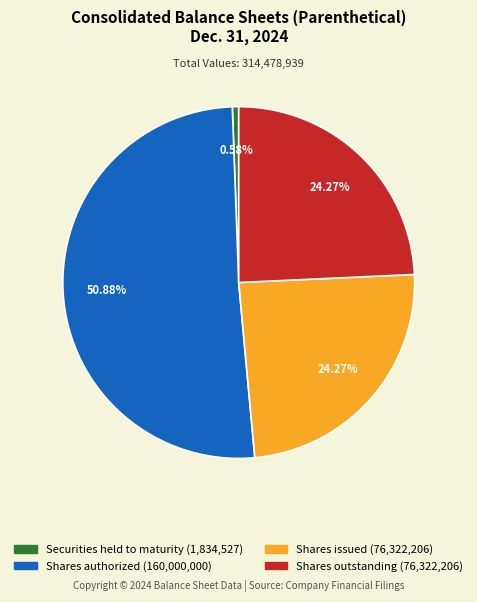

True or false: Shares authorized accounts for 51% of the total.

True